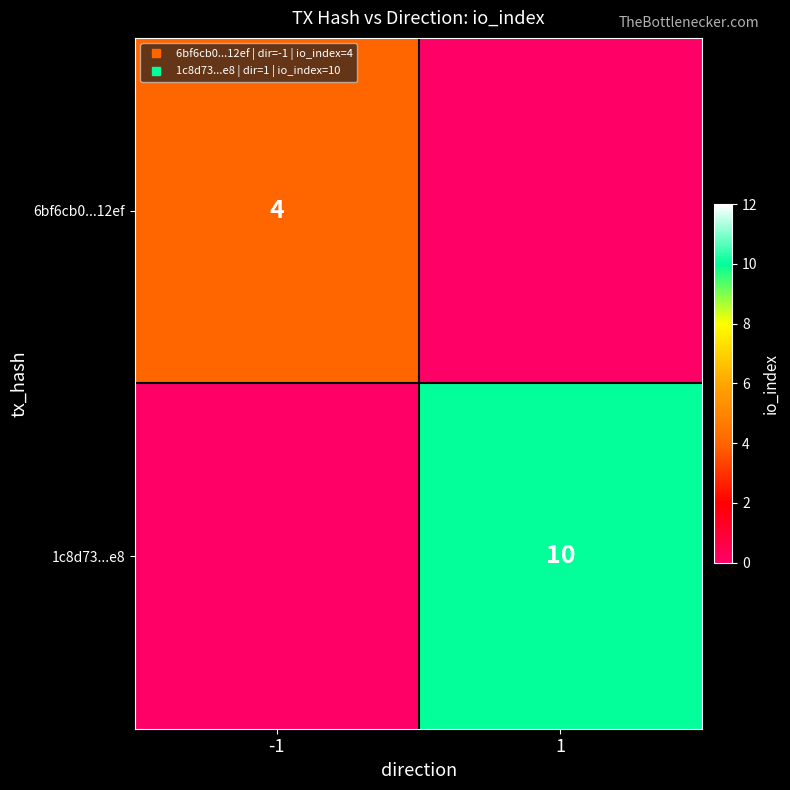

What is the difference between the highest and lowest values at -1?

4